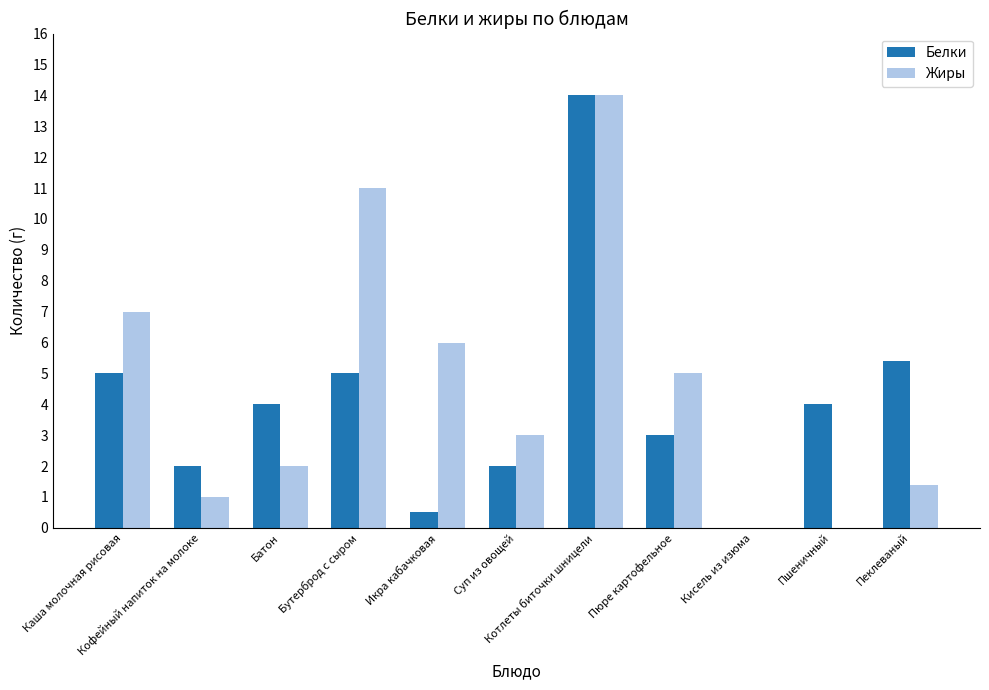

What is the highest value of the Белки series?

14.0